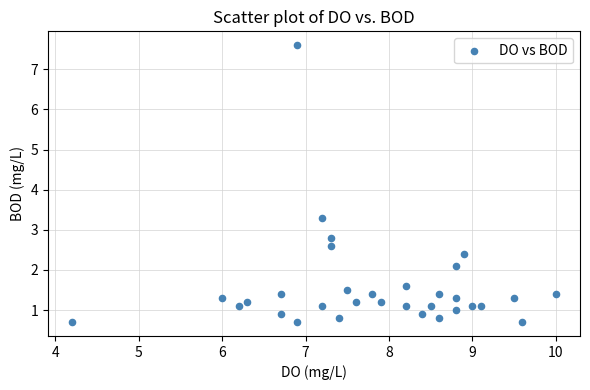

What Y value in the scatter plot is closest to 4?

3.3